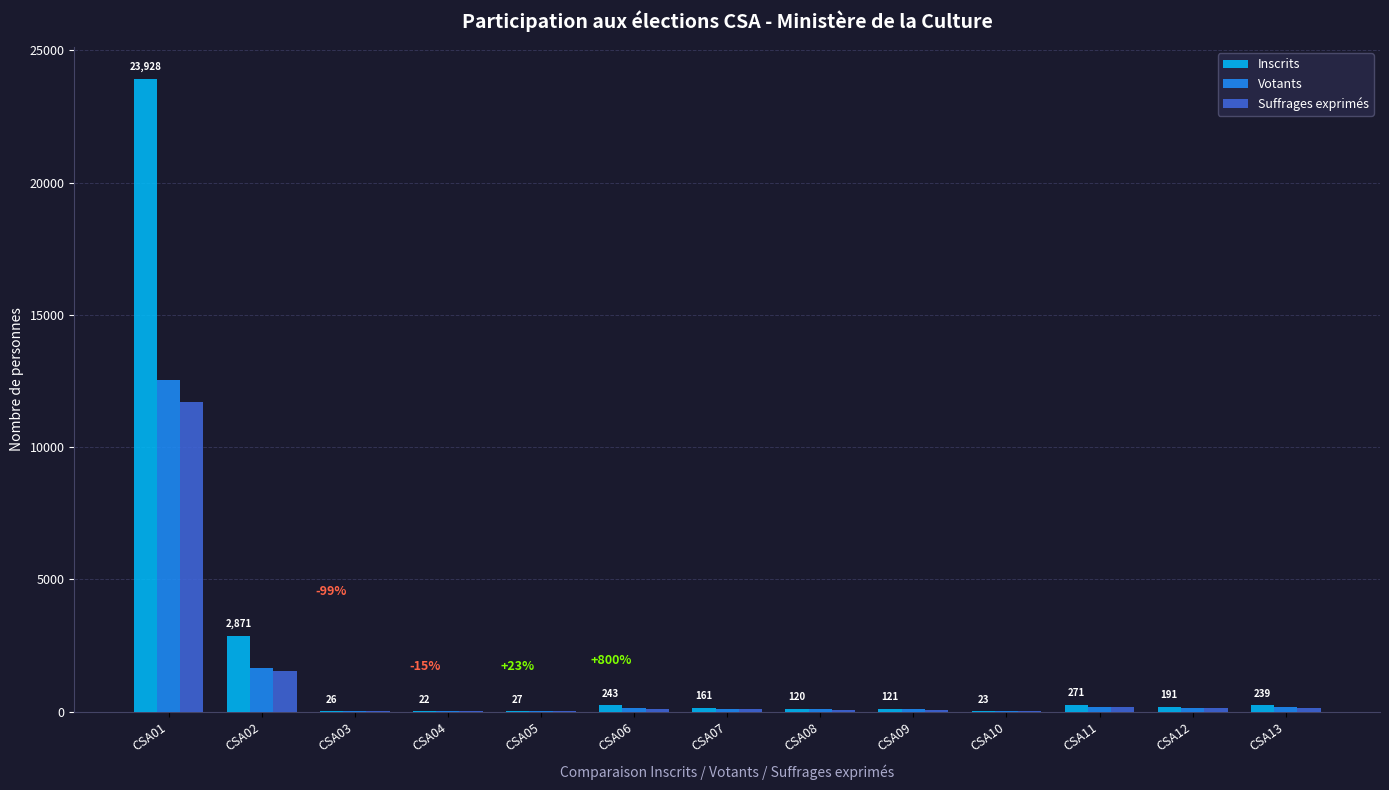

At which category is the sum across all series the highest?

CSA01